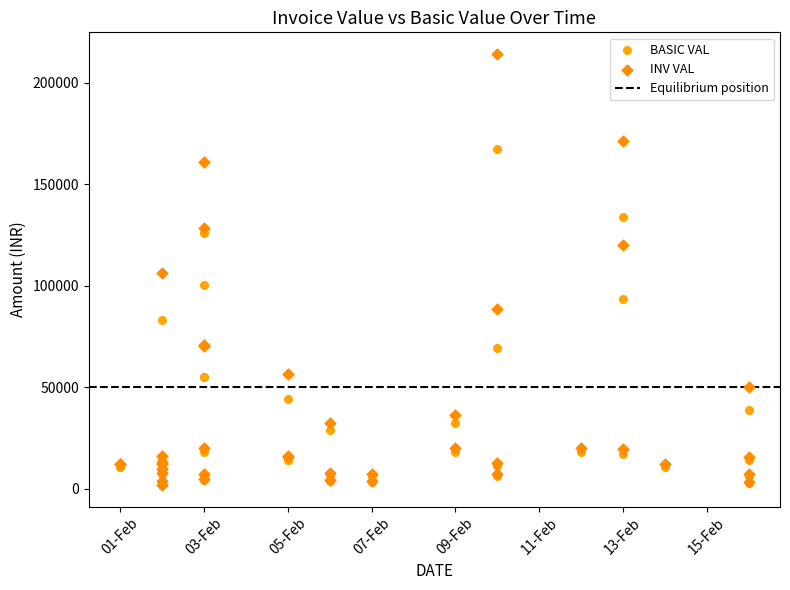

Which series contains the highest Y value?

INV VAL